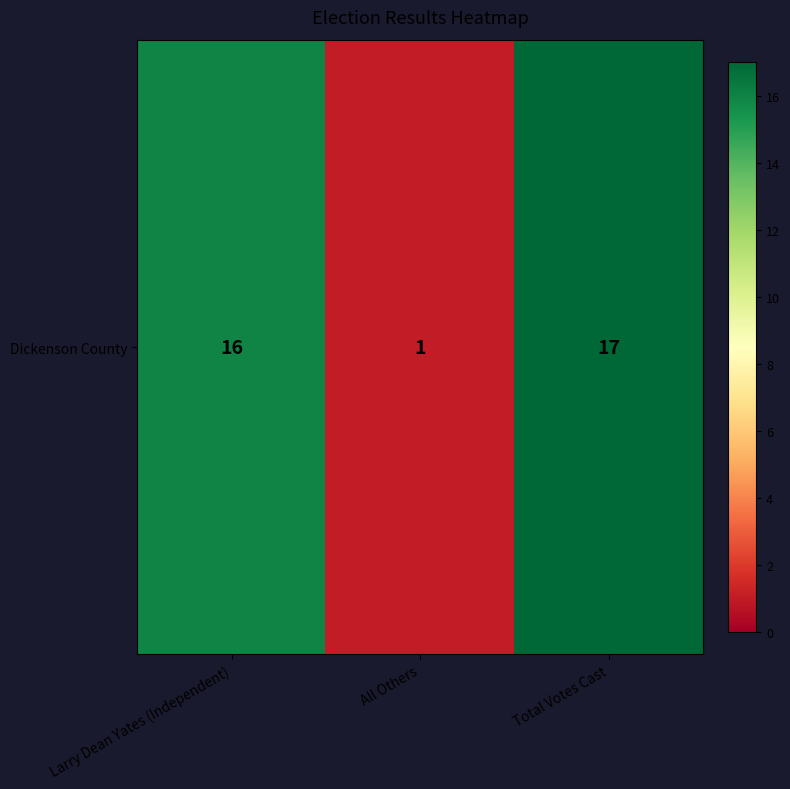

How many data points are above 16?

1